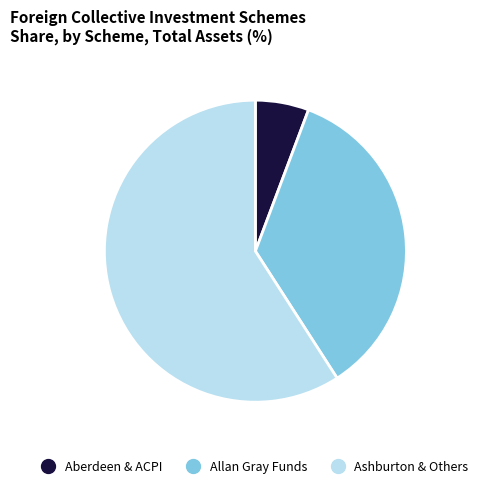

How many slices are in this pie chart?

3